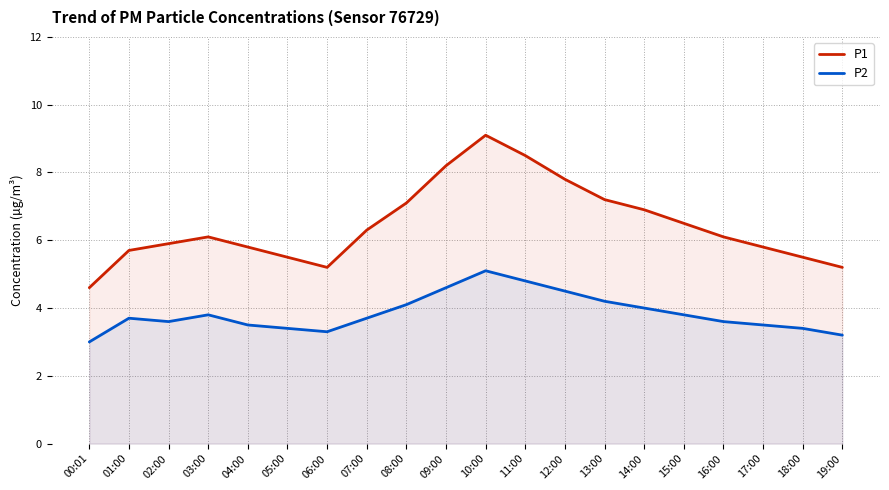

Which series changed the most between 03:00 and 10:00?

P1